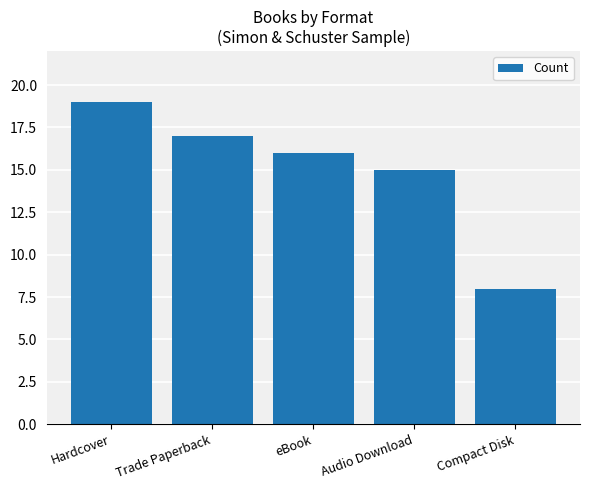

How many values are below 16?

2